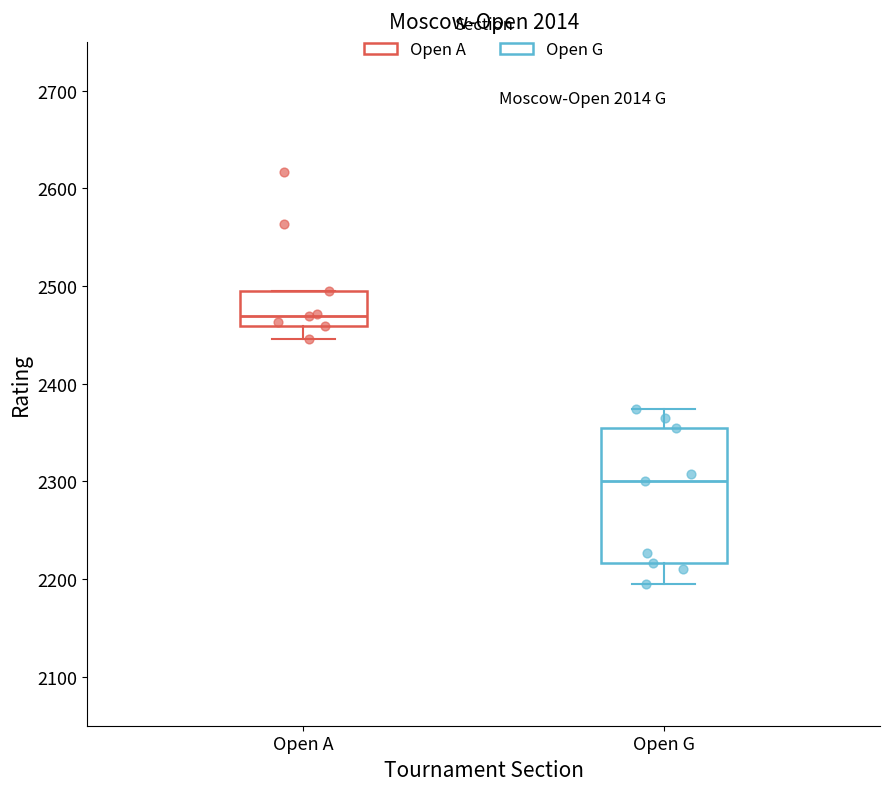

Which box's median line is the highest?

Open A